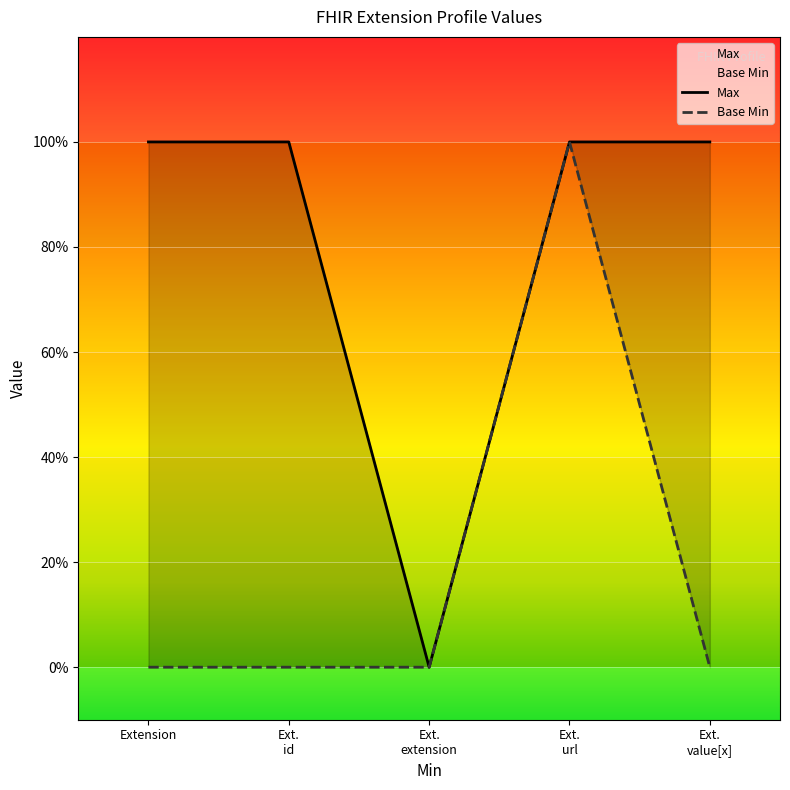

Which has a higher value, Ext.
url or Ext.
extension?

Ext.
url